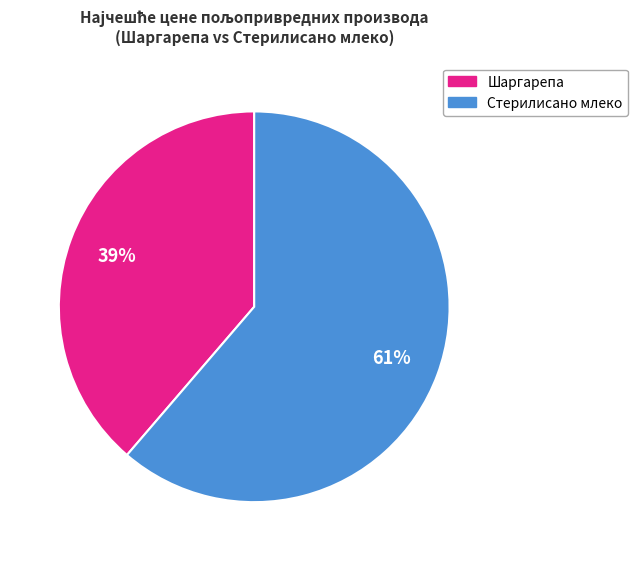

To the nearest percent, what is the average slice percentage?

50%